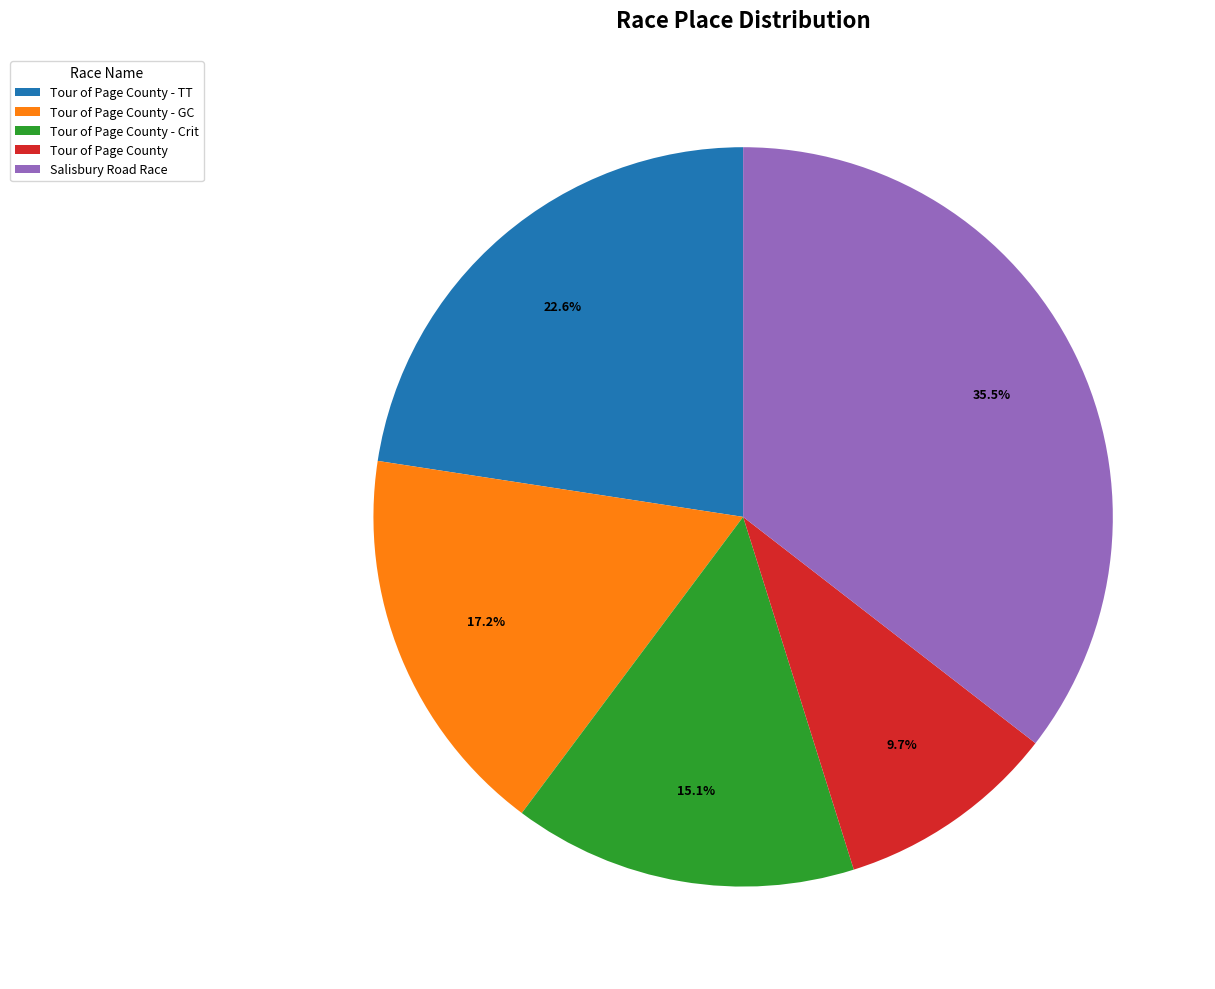

Is it true that Tour of Page County is 10% of the pie?

True